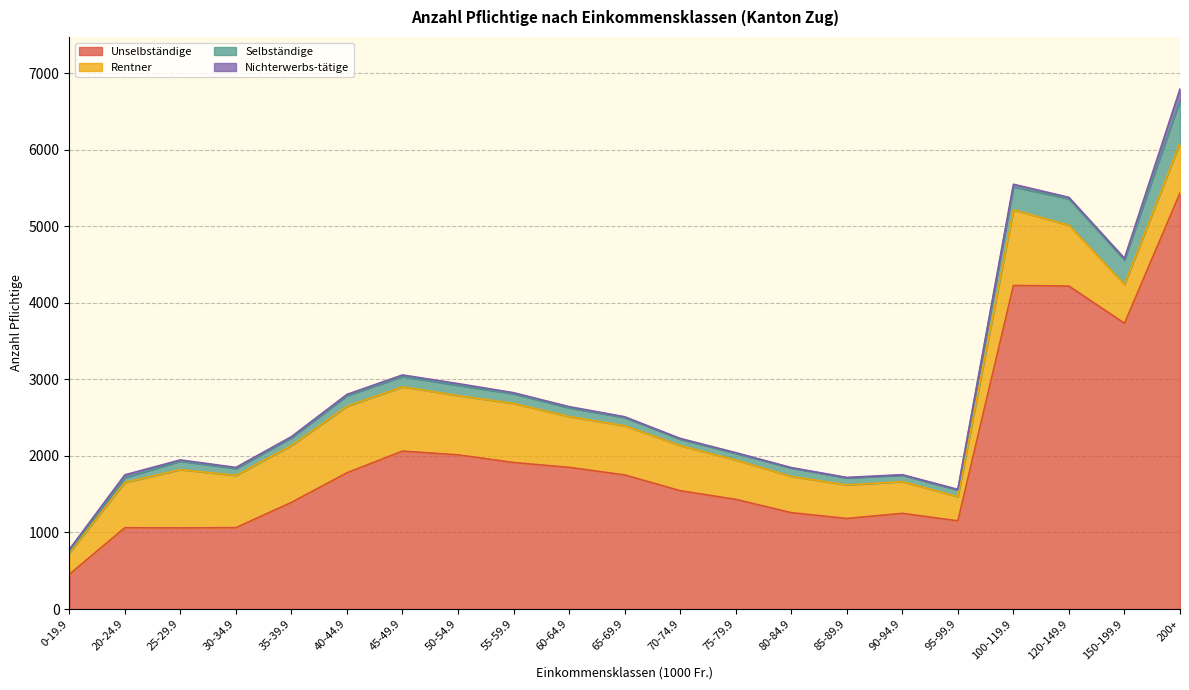

Is the value of Nichterwerbs-tätige at 95-99.9 greater than the value of Selbständige at 60-64.9?

No